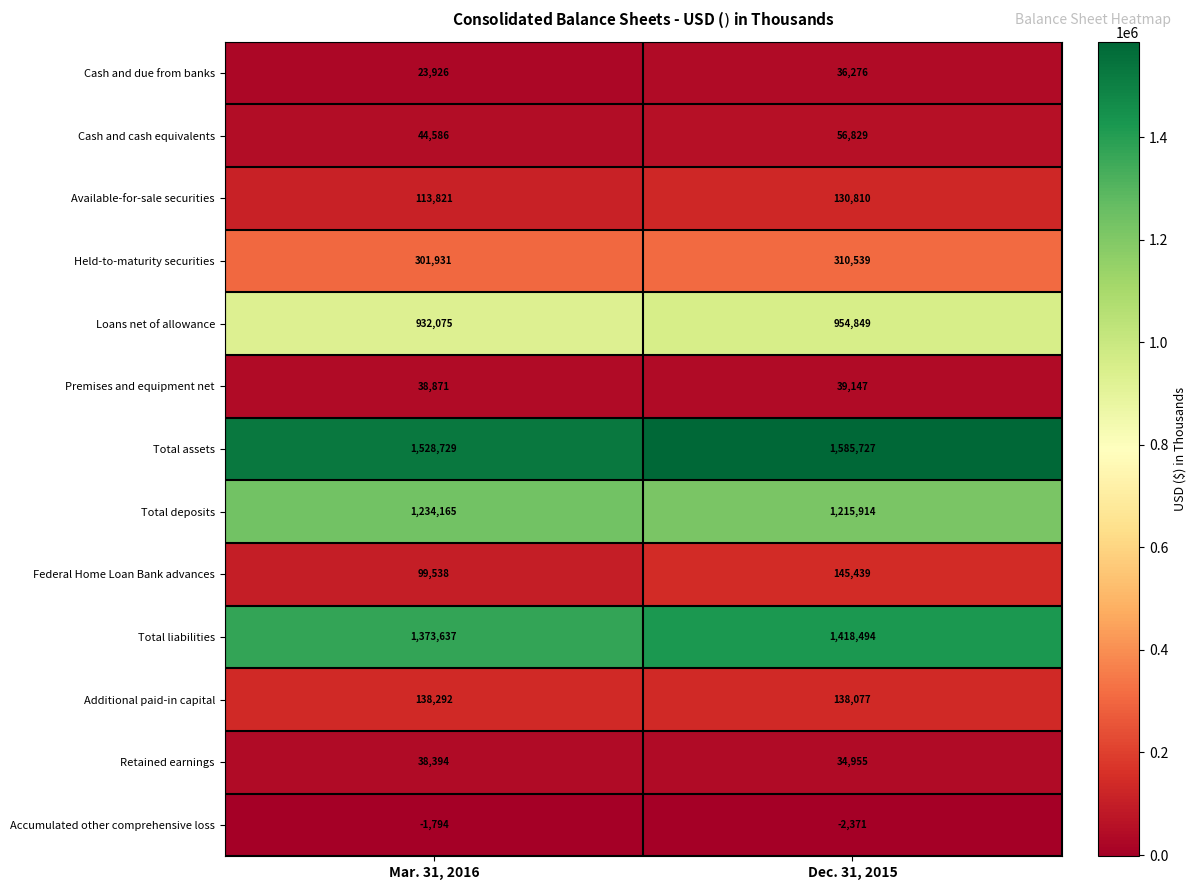

The value of Held-to-maturity securities at Dec. 31, 2015 is 310539. True or false?

True